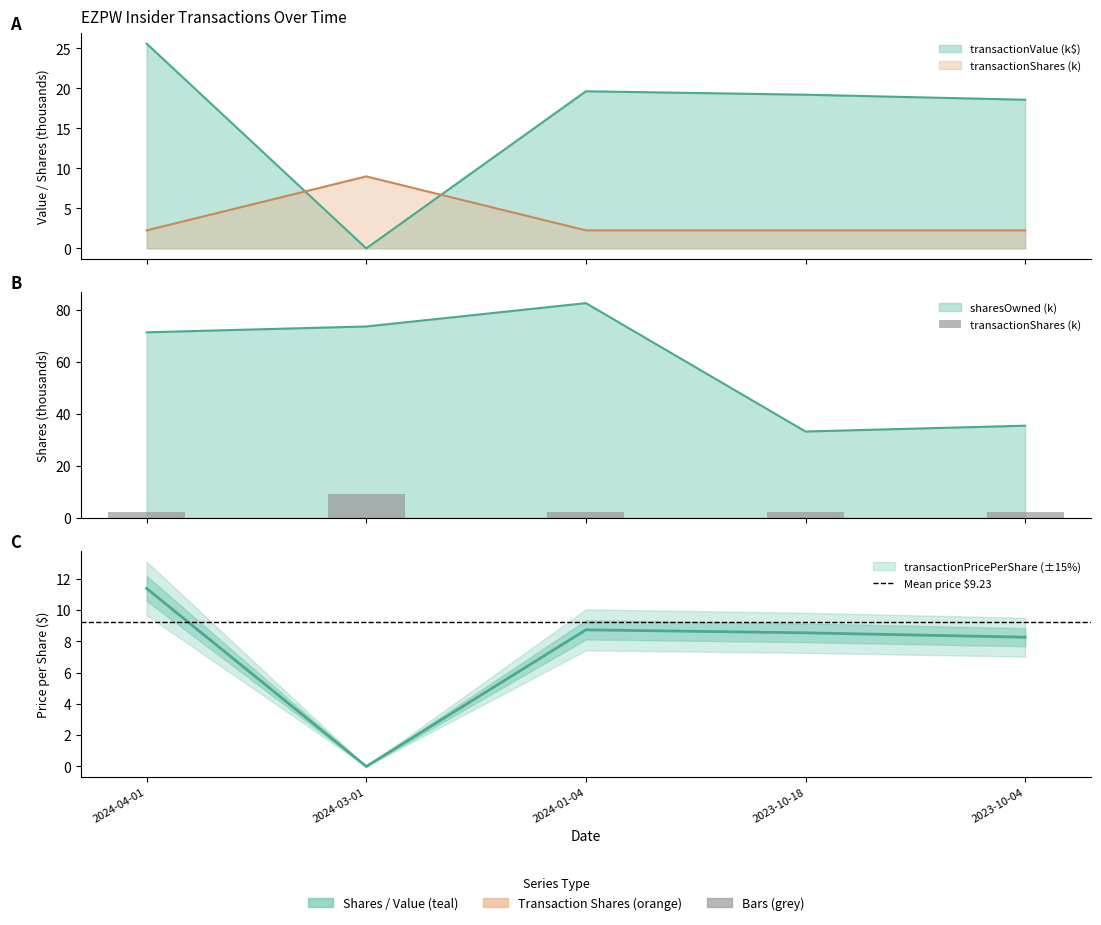

How many categories are shown in the chart?

5